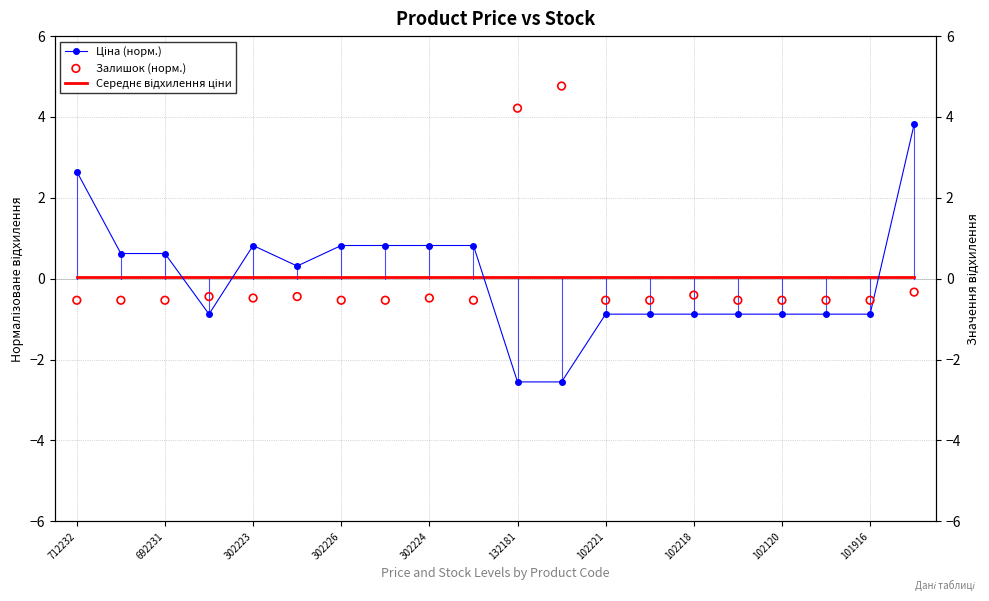

At which category is the sum across all series the highest?

19